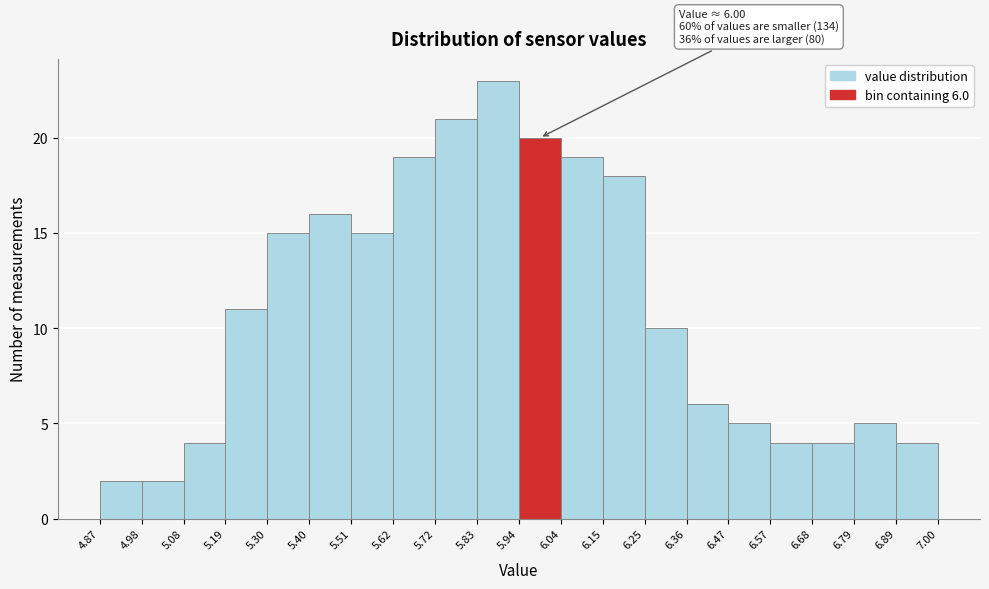

Which range on the x-axis has the tallest bar?

5.83 to 5.94